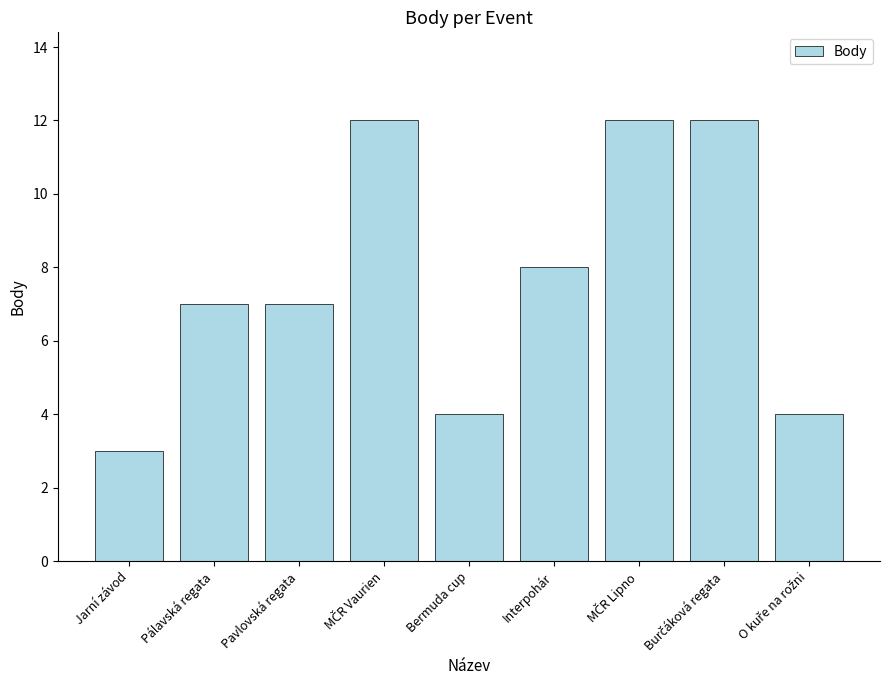

What is the label of the 8th bar from the right?

Pálavská regata